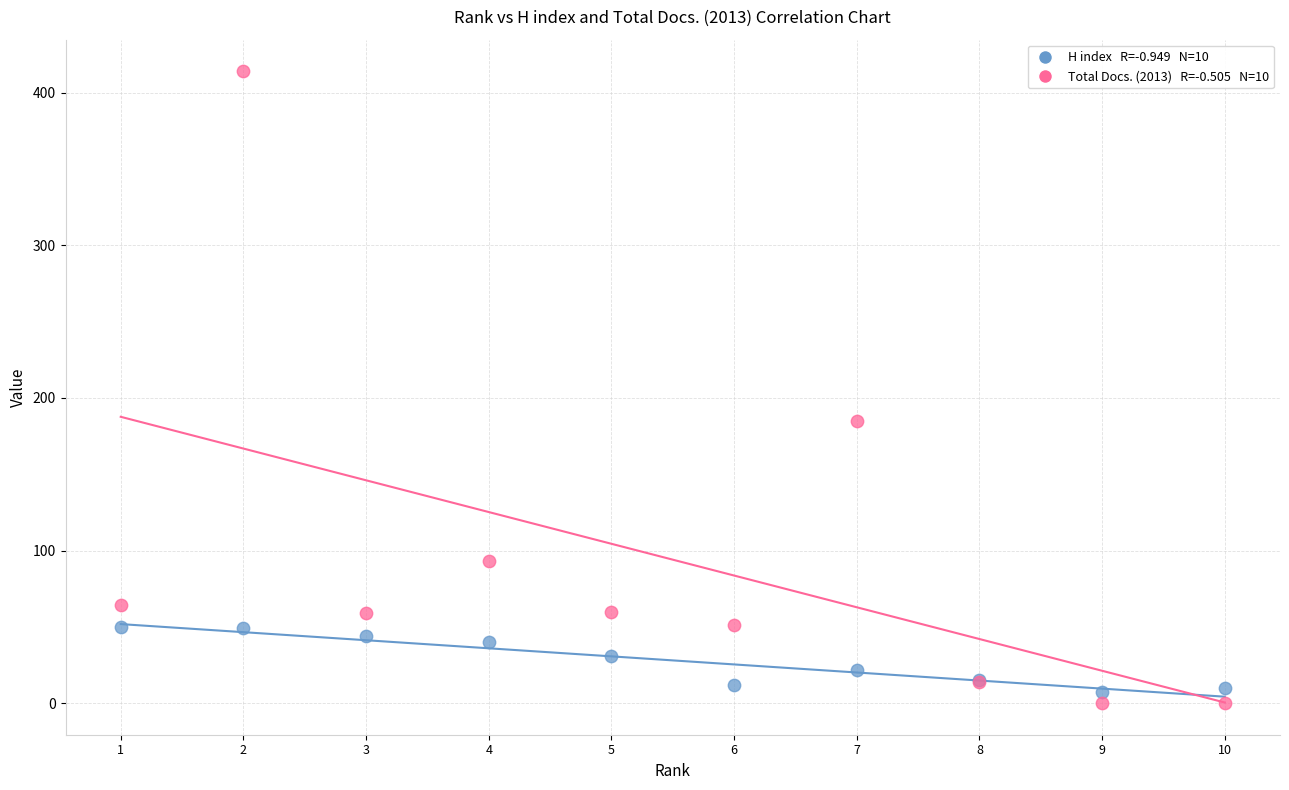

Across all series, what Y value is closest to 207?

185